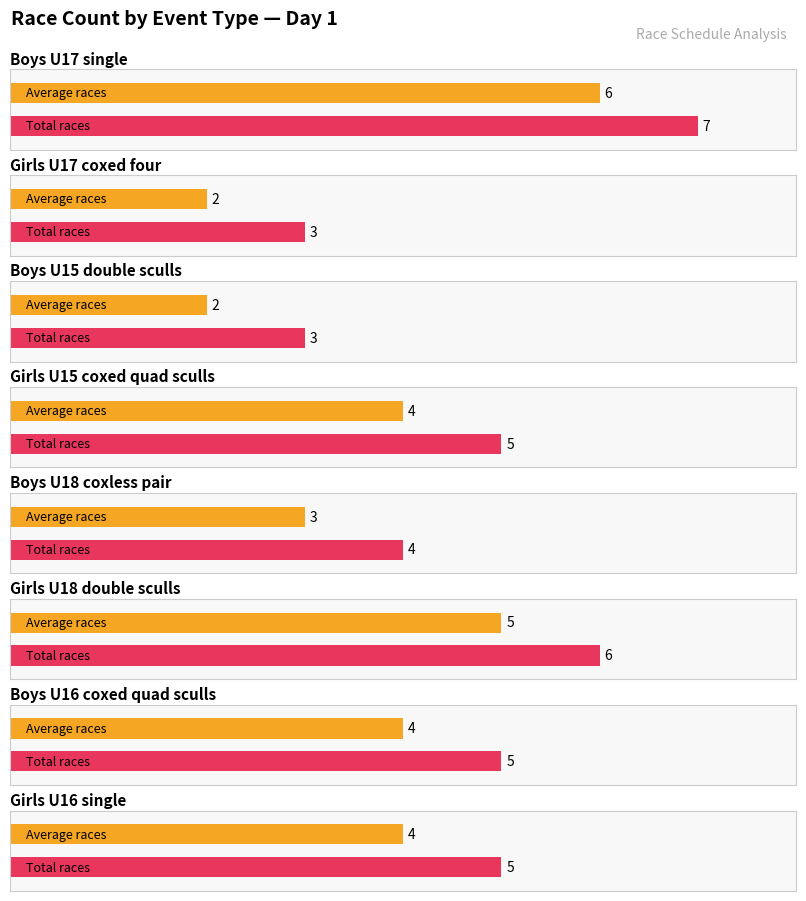

Is it true that Maximum utilization equals 7 at Boys U15 double sculls?

False